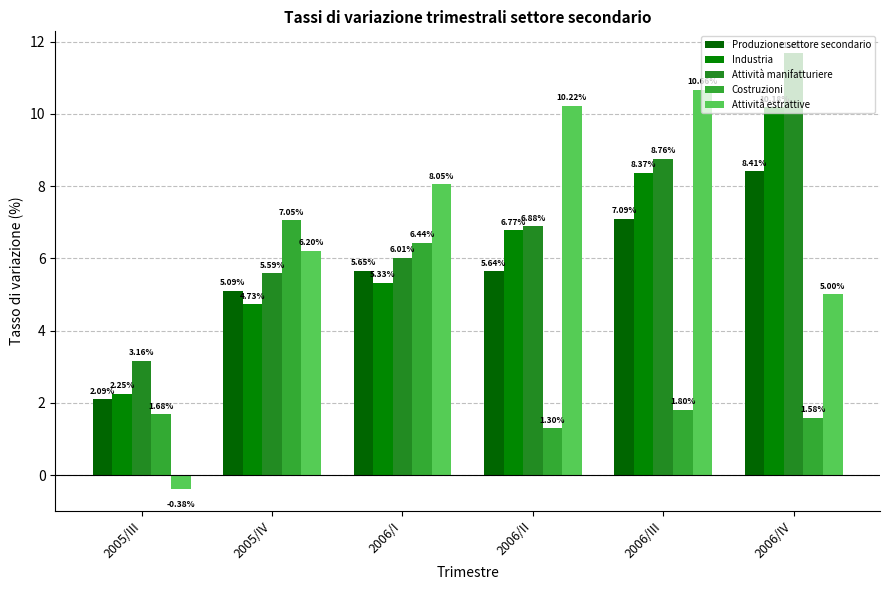

Reading left to right, list all the values displayed in this chart.

Produzione settore secondario: 2.1	5.1	5.6	5.6	7.1	8.4
Industria: 2.2	4.7	5.3	6.8	8.4	10.2
Attività manifatturiere: 3.2	5.6	6.0	6.9	8.8	11.7
Costruzioni: 1.7	7.1	6.4	1.3	1.8	1.6
Attività estrattive: -0.4	6.2	8.0	10.2	10.7	5.0